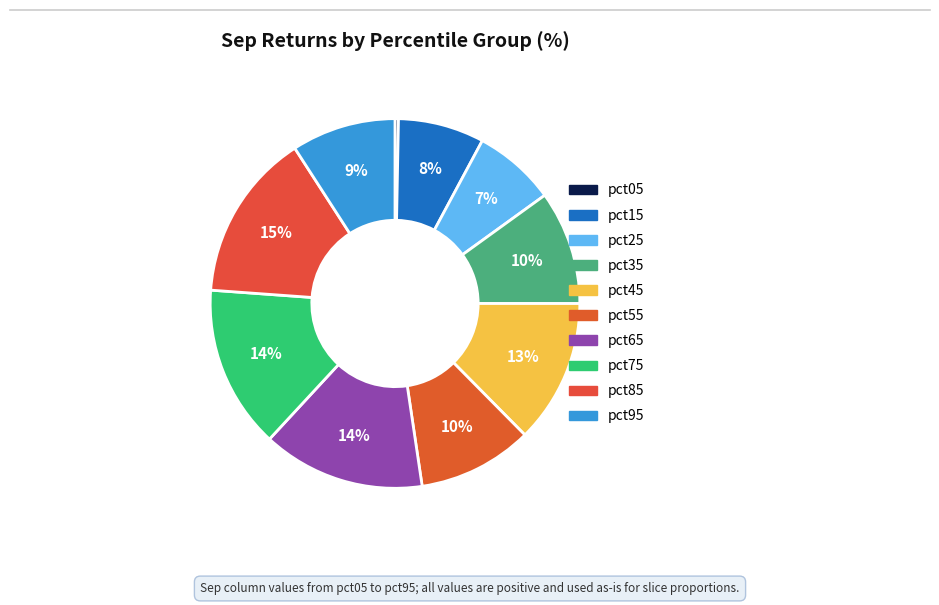

Which slice is the largest?

pct85